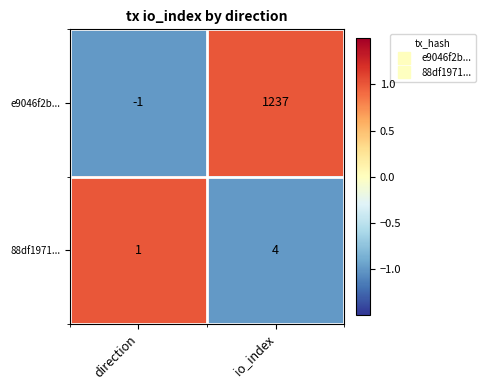

The e9046f2b... series shows 1237 at io_index. True or false?

True